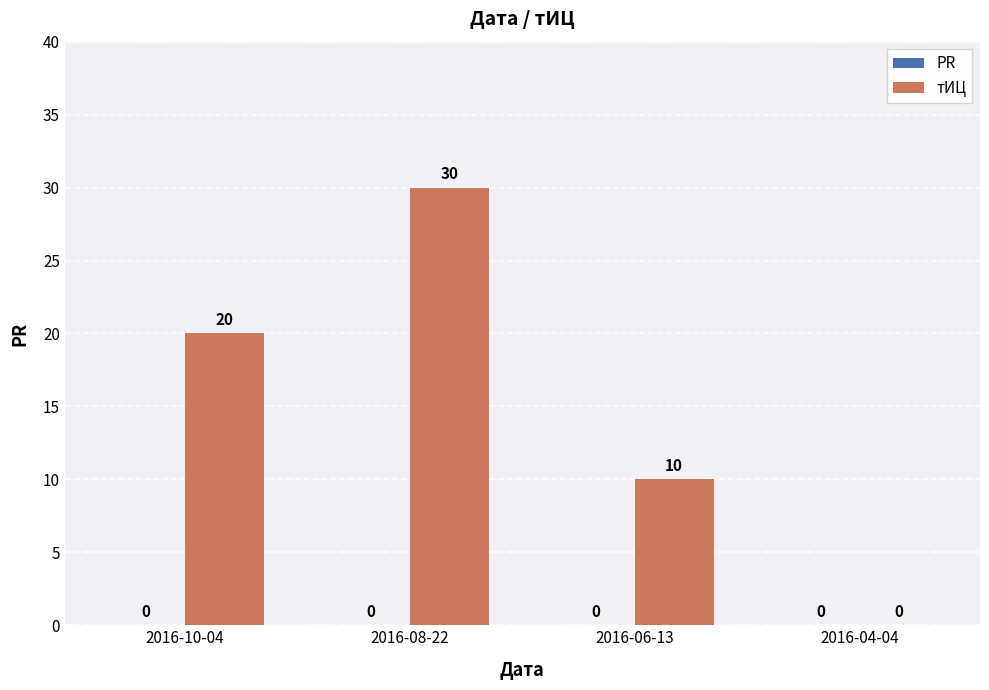

Which has a higher value, 2016-08-22 or 2016-04-04?

2016-08-22